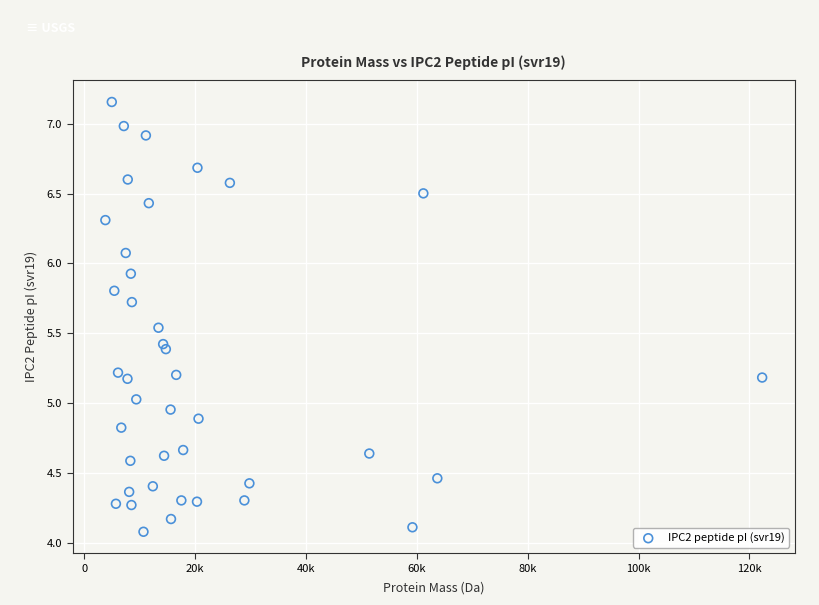

What is the range of Y values (max minus min)?

3.1